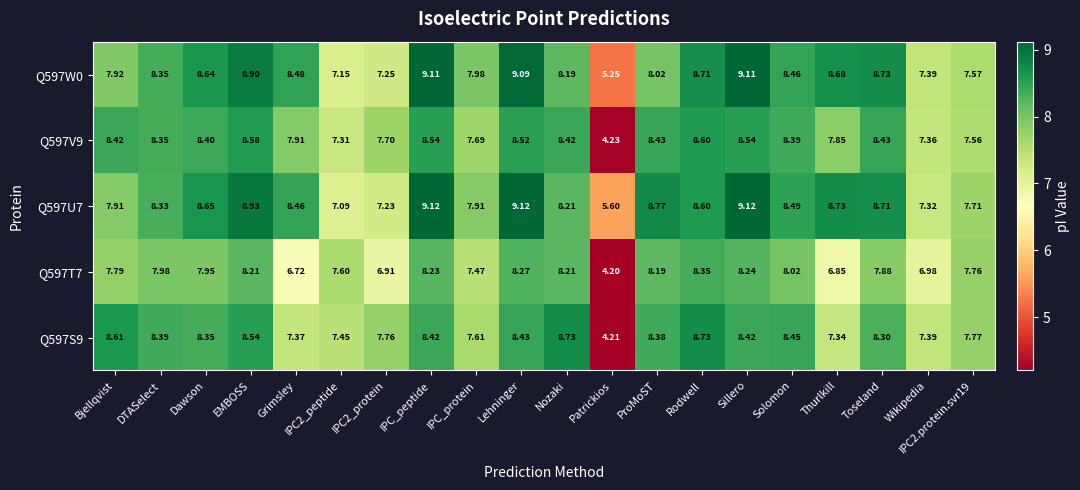

Is the value of Q597V9 at Lehninger greater than the value of Q597S9 at EMBOSS?

No